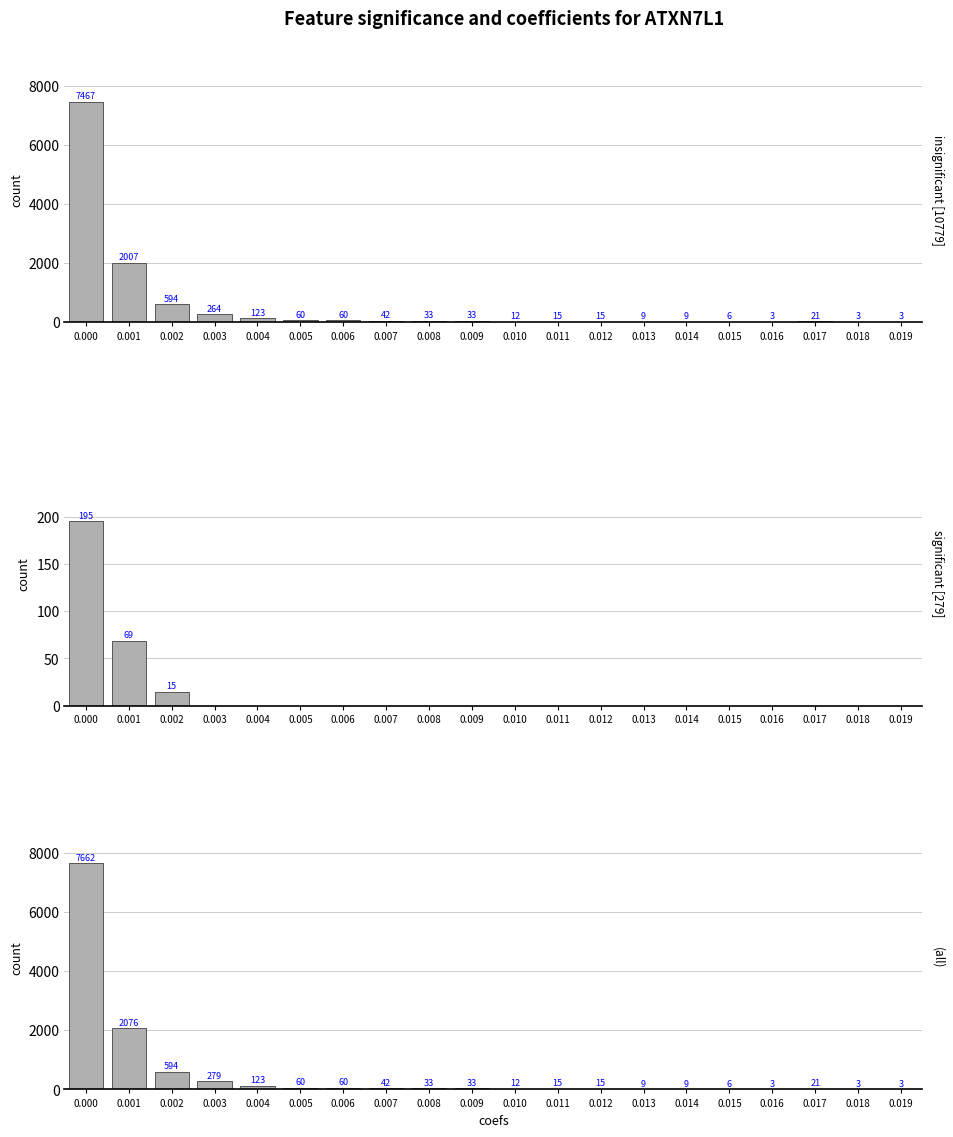

Read the insignificant [10779] value at 0.001.

2007